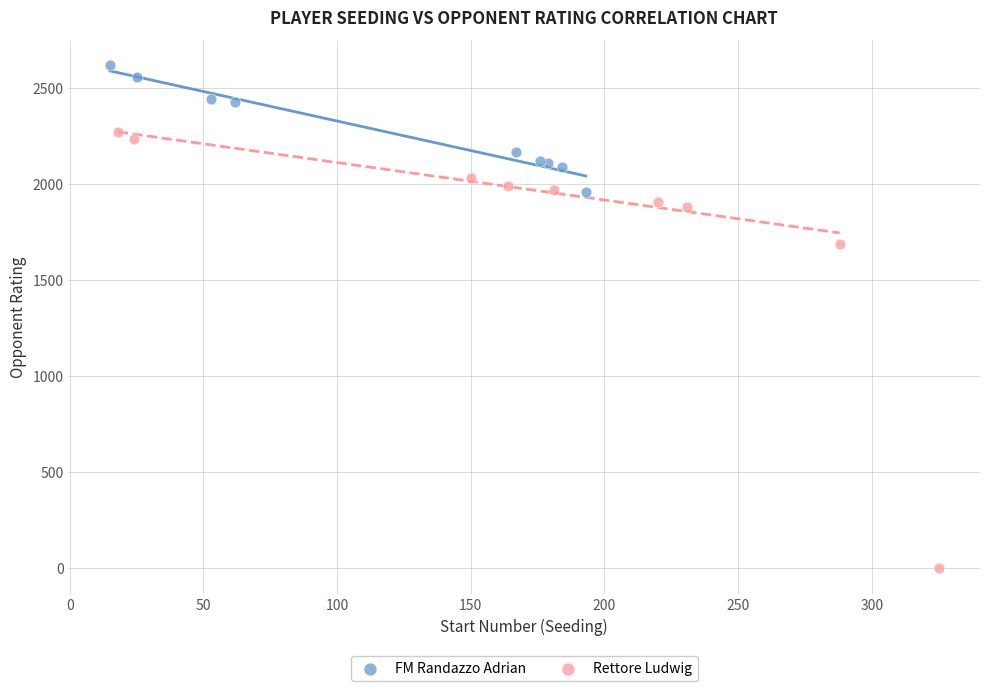

What are all the series names shown in the legend?

FM Randazzo Adrian, Rettore Ludwig